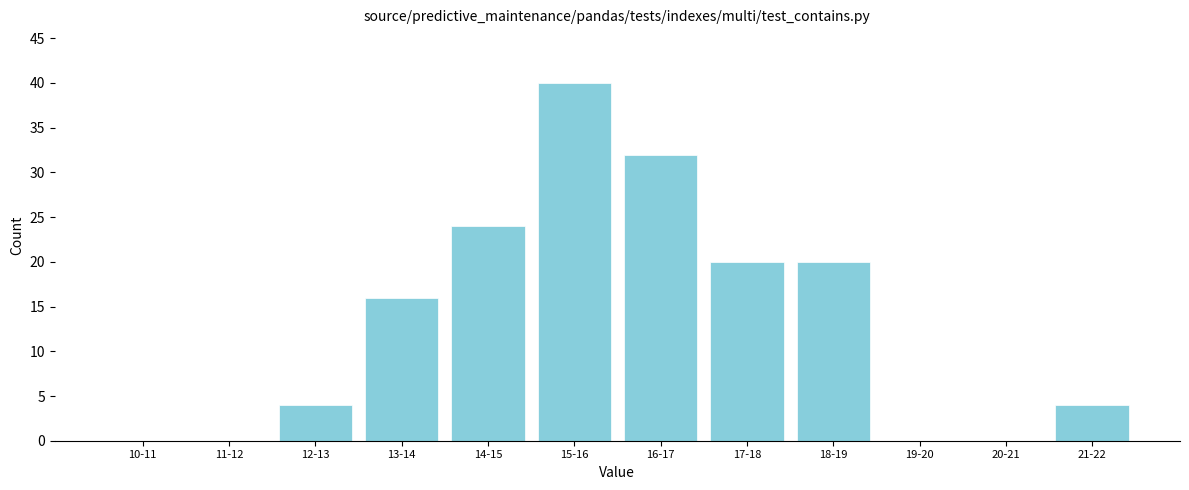

Reading right to left, transcribe all the data shown in this chart.

21-22=4	20-21=0	19-20=0	18-19=20	17-18=20	16-17=32	15-16=40	14-15=24	13-14=16	12-13=4	11-12=0	10-11=0